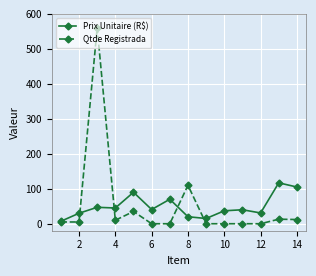

What is the difference between the maximum and minimum values in the Prix Unitaire (R$) series?

110.0